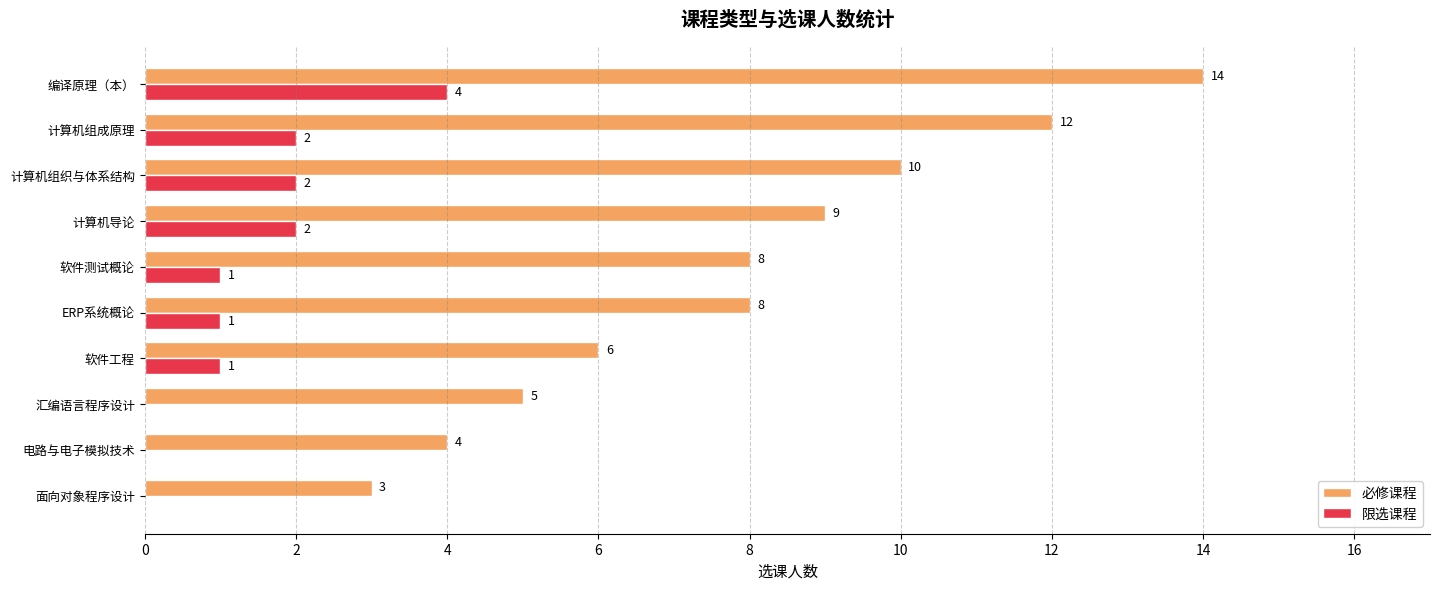

How many distinct data groups are displayed?

2